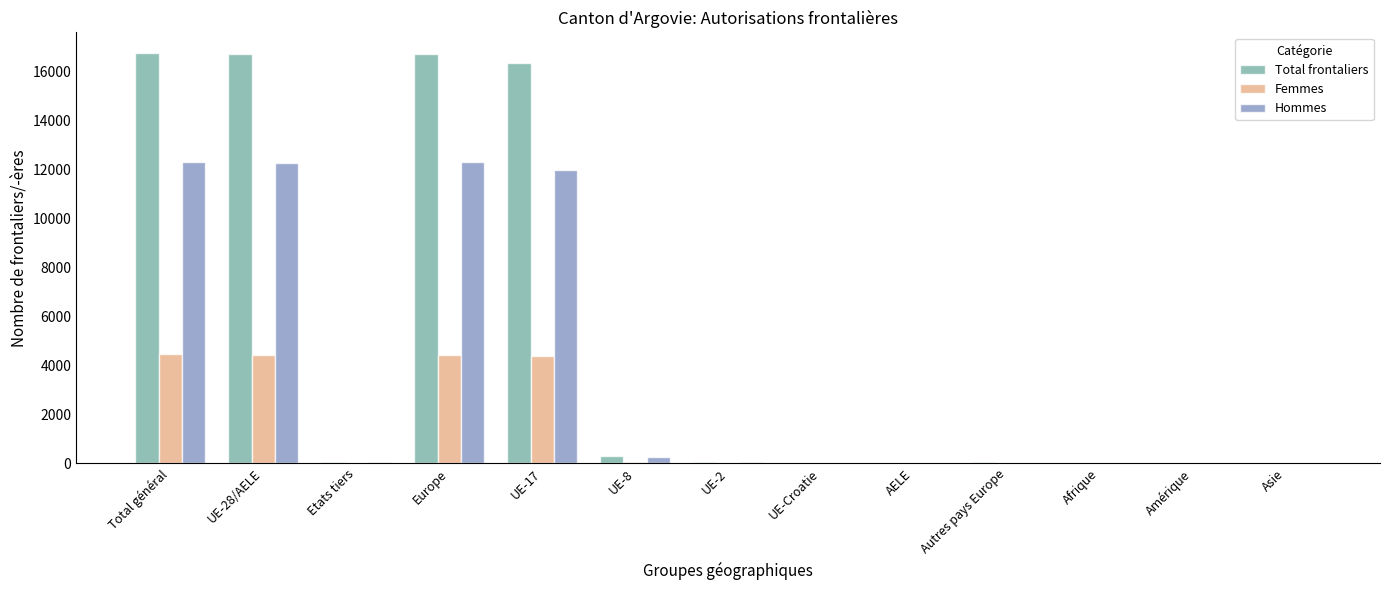

Between UE-28/AELE and Afrique, which series saw the biggest shift?

Total frontaliers